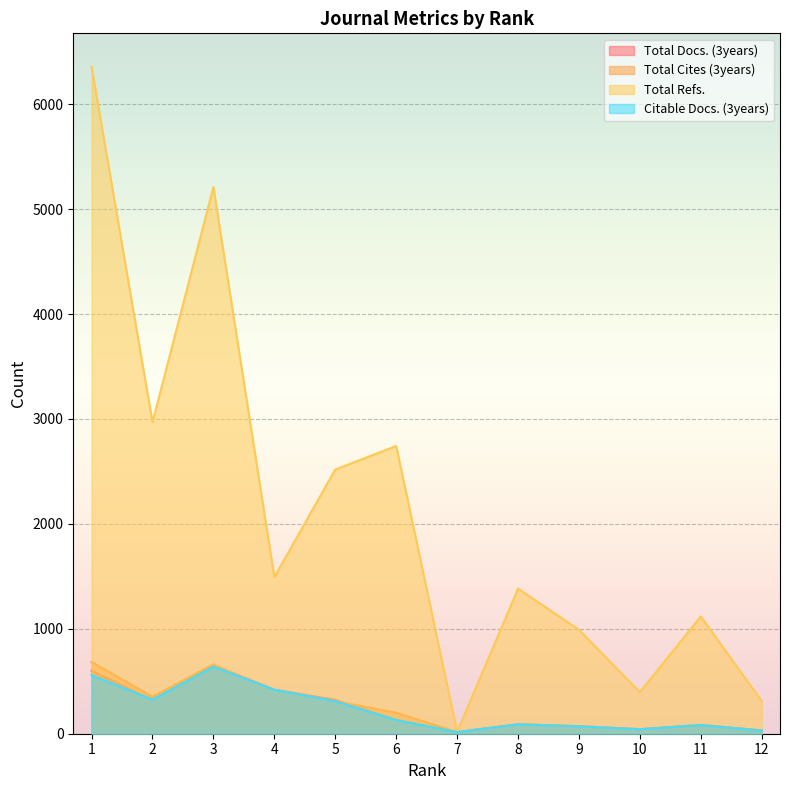

How many lines are shown in the chart?

4